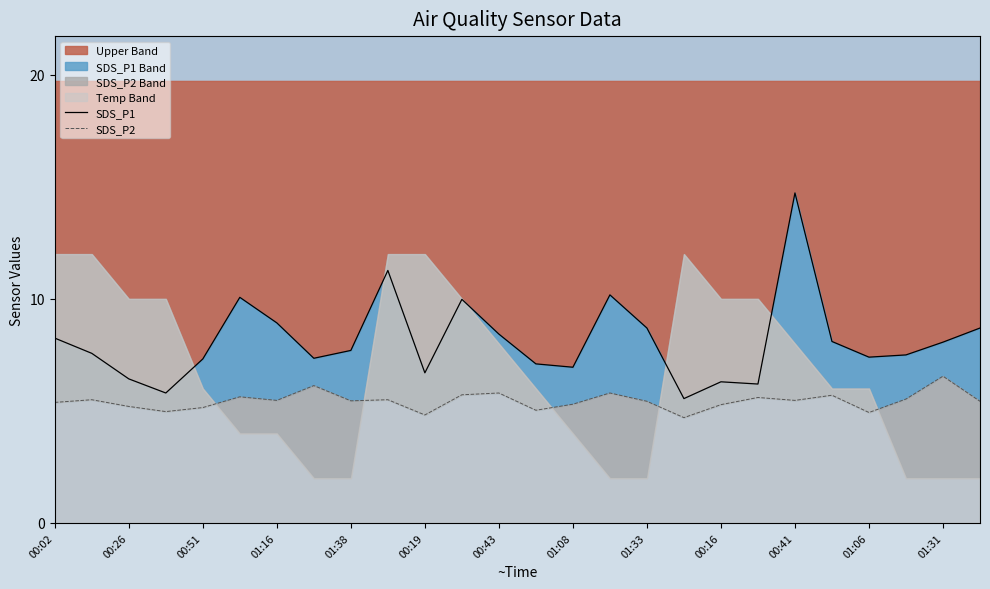

What is the highest value of the Upper Band series?

14.7